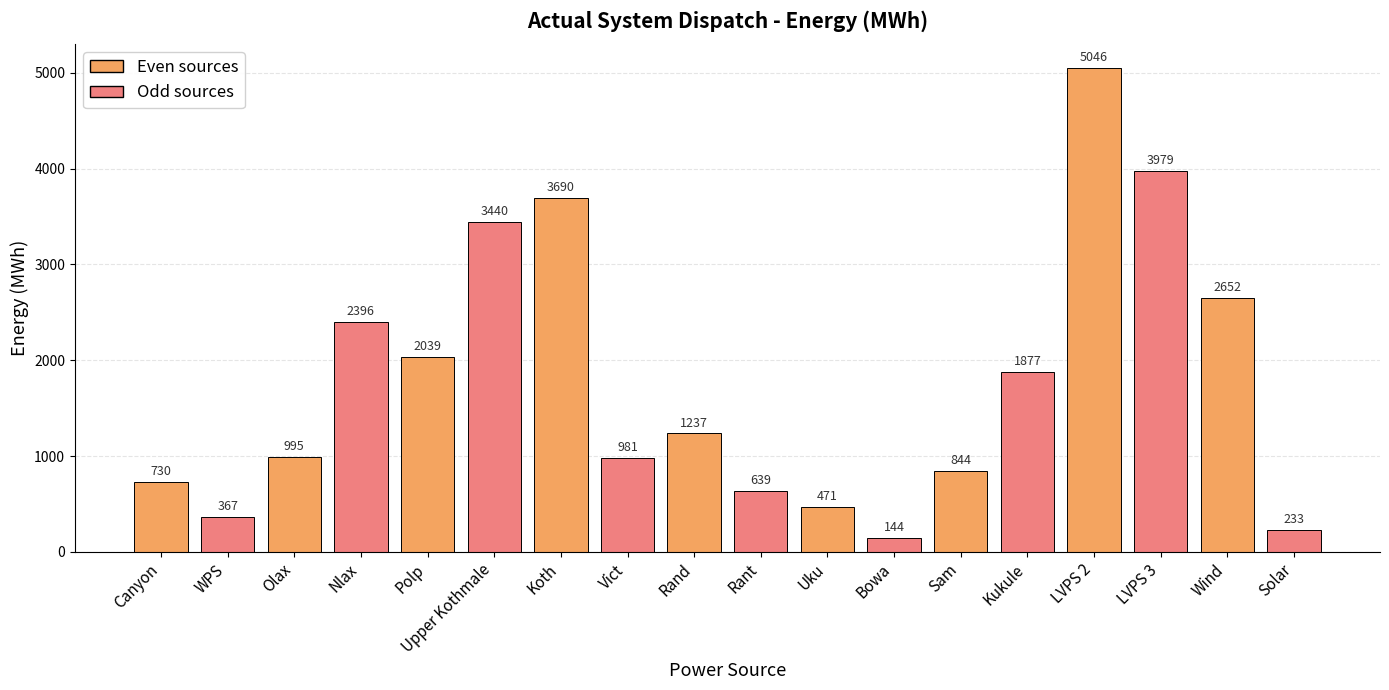

What is the average value?

1764.4